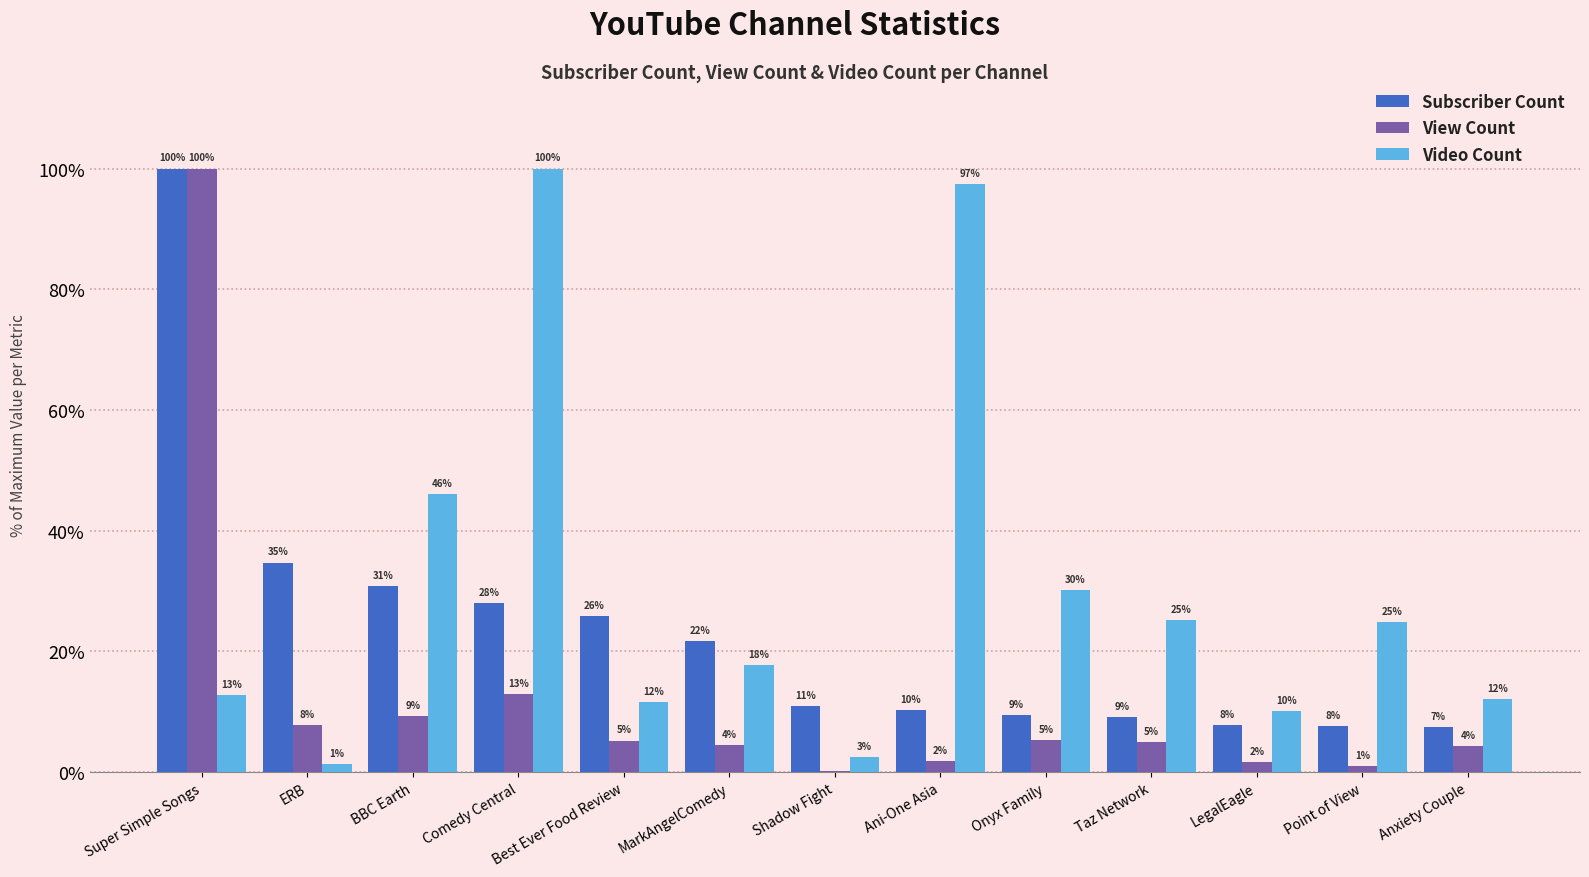

Is the value of Subscriber Count at Super Simple Songs greater than the value of View Count at Best Ever Food Review?

Yes